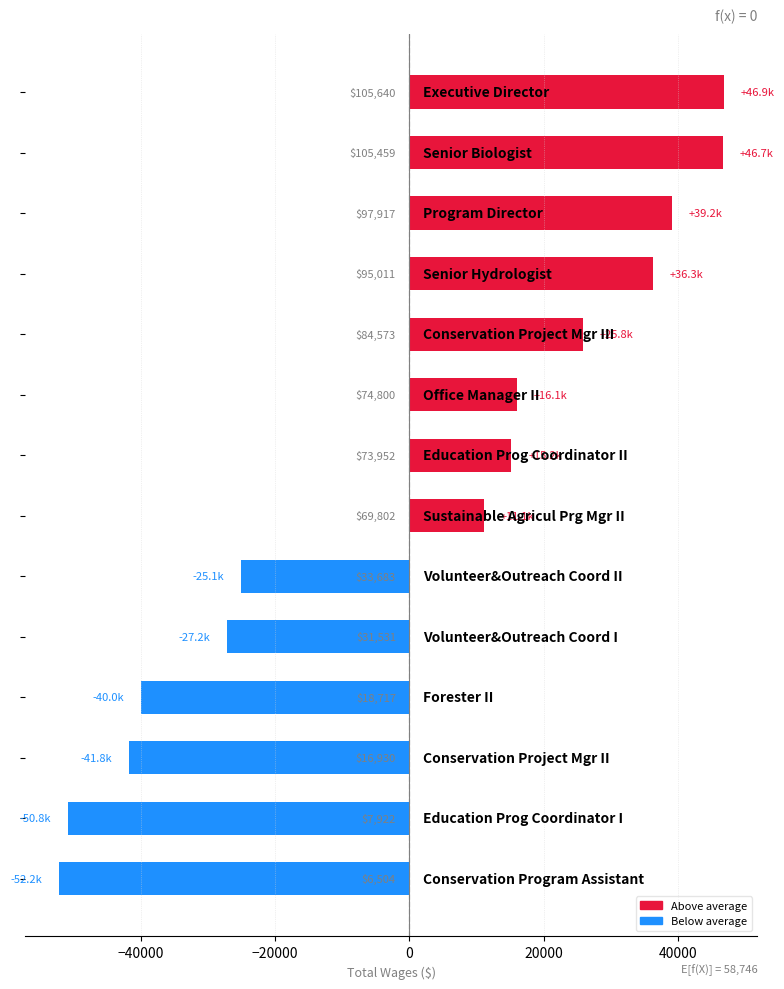

Are the bars horizontal?

Yes